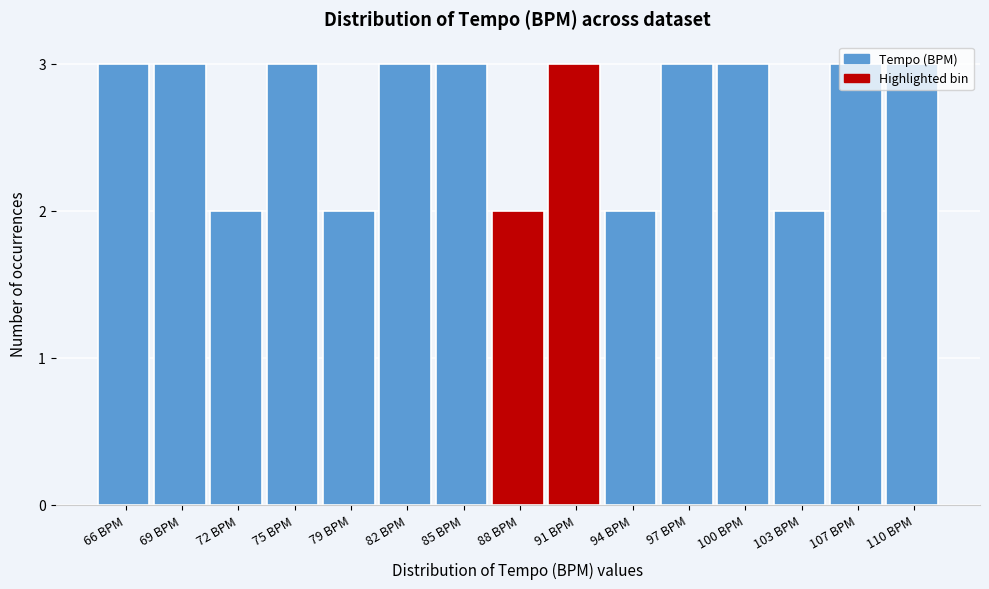

Is it true that the value at 88 BPM is 2?

True